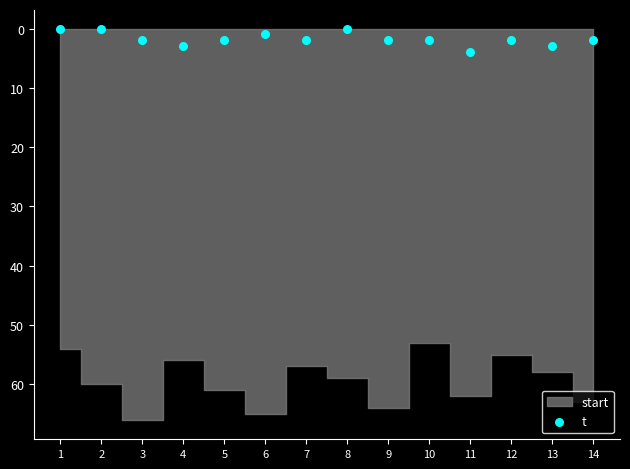

List the coordinates of all points as (X, Y) pairs, reading left to right.

(1, 0)  (2, 0)  (3, 2)  (4, 3)  (5, 2)  (6, 1)  (7, 2)  (8, 0)  (9, 2)  (10, 2)  (11, 4)  (12, 2)  (13, 3)  (14, 2)